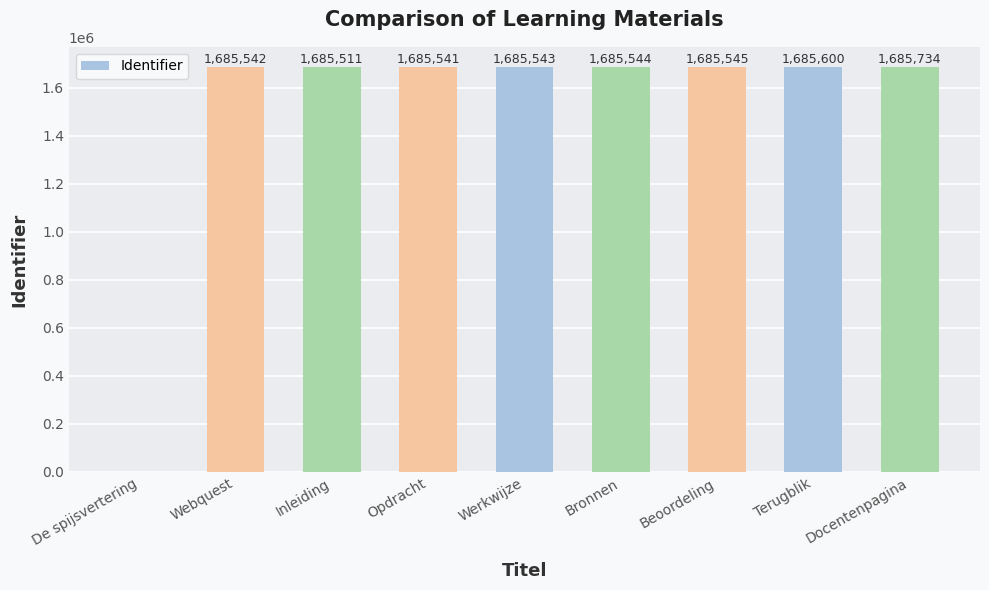

What is the sum of the values at Opdracht and Inleiding?

3371052